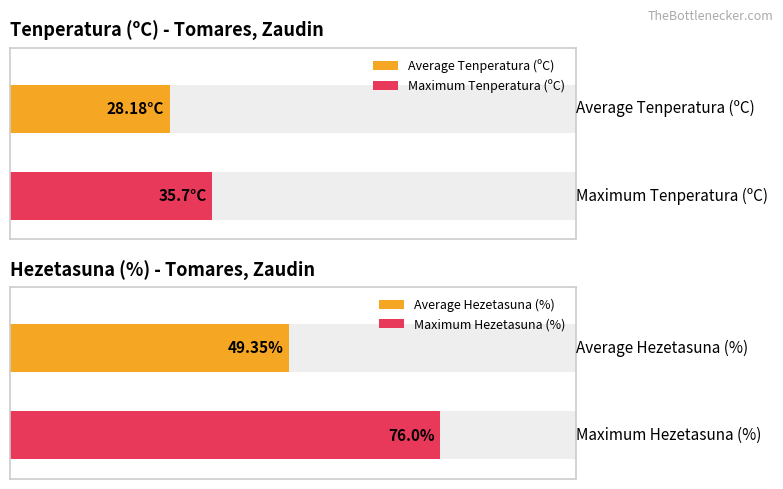

Rank the series by their maximum value, from highest to lowest.

Hezetasuna (%), Tenperatura (ºC)